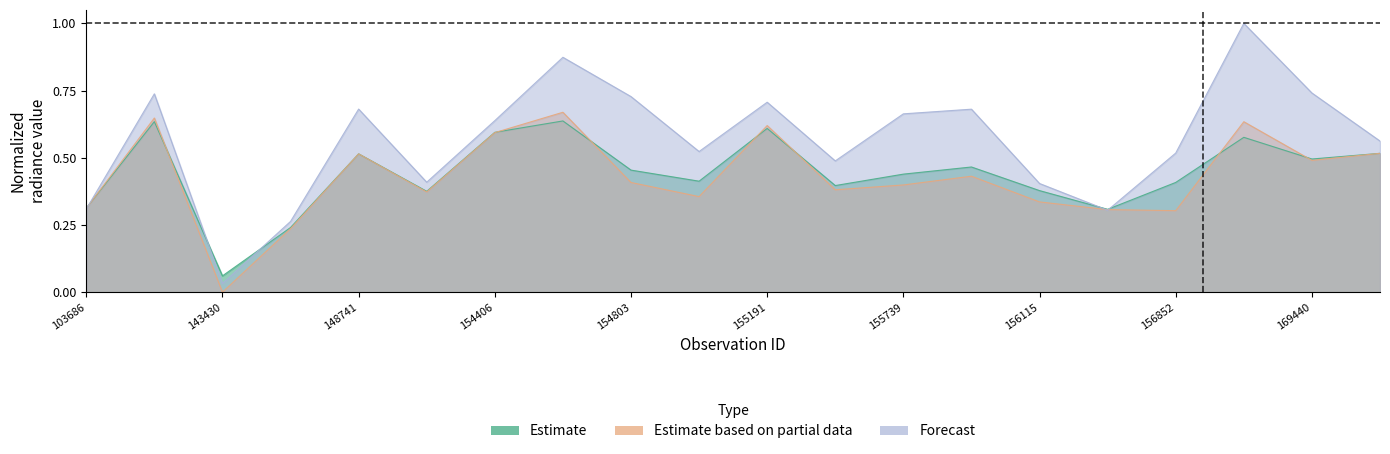

Reading left to right, extract all data points from this chart.

rade9_aggzone_norm: 103686=0.3	143043=0.6	143430=0.1	145229=0.2	148741=0.5	154213=0.4	154406=0.6	154607=0.6	154803=0.5	155011=0.4	155191=0.6	155557=0.4	155739=0.4	155937=0.5	156115=0.4	156294=0.3	156852=0.4	169262=0.6	169440=0.5	169621=0.5
rade9_mult_nadir_norm: 103686=0.3	143043=0.6	143430=0.0	145229=0.2	148741=0.5	154213=0.4	154406=0.6	154607=0.7	154803=0.4	155011=0.4	155191=0.6	155557=0.4	155739=0.4	155937=0.4	156115=0.3	156294=0.3	156852=0.3	169262=0.6	169440=0.5	169621=0.5
dnbrad: 103686=0.3	143043=0.7	143430=0.0	145229=0.3	148741=0.7	154213=0.4	154406=0.6	154607=0.9	154803=0.7	155011=0.5	155191=0.7	155557=0.5	155739=0.7	155937=0.7	156115=0.4	156294=0.3	156852=0.5	169262=1.0	169440=0.7	169621=0.6